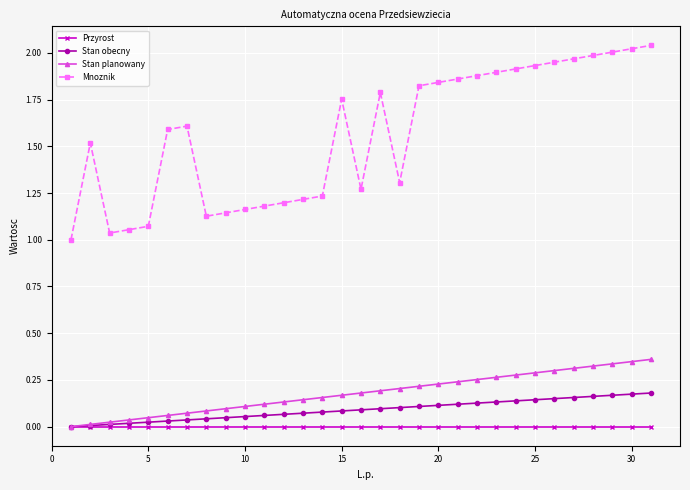

Reading left to right, transcribe all the data shown in this chart.

Przyrost: 0.0	0.0	0.0	0.0	0.0	0.0	0.0	0.0	0.0	0.0	0.0	0.0	0.0	0.0	0.0	0.0	0.0	0.0	0.0	0.0	0.0	0.0	0.0	0.0	0.0	0.0	0.0	0.0	0.0	0.0	0.0
Stan obecny: 0.0	0.0	0.0	0.0	0.0	0.0	0.0	0.0	0.0	0.1	0.1	0.1	0.1	0.1	0.1	0.1	0.1	0.1	0.1	0.1	0.1	0.1	0.1	0.1	0.1	0.1	0.2	0.2	0.2	0.2	0.2
Stan planowany: 0.0	0.0	0.0	0.0	0.0	0.1	0.1	0.1	0.1	0.1	0.1	0.1	0.1	0.2	0.2	0.2	0.2	0.2	0.2	0.2	0.2	0.3	0.3	0.3	0.3	0.3	0.3	0.3	0.3	0.3	0.4
Mnoznik: 1.0	1.5	1.0	1.1	1.1	1.6	1.6	1.1	1.1	1.2	1.2	1.2	1.2	1.2	1.8	1.3	1.8	1.3	1.8	1.8	1.9	1.9	1.9	1.9	1.9	2.0	2.0	2.0	2.0	2.0	2.0